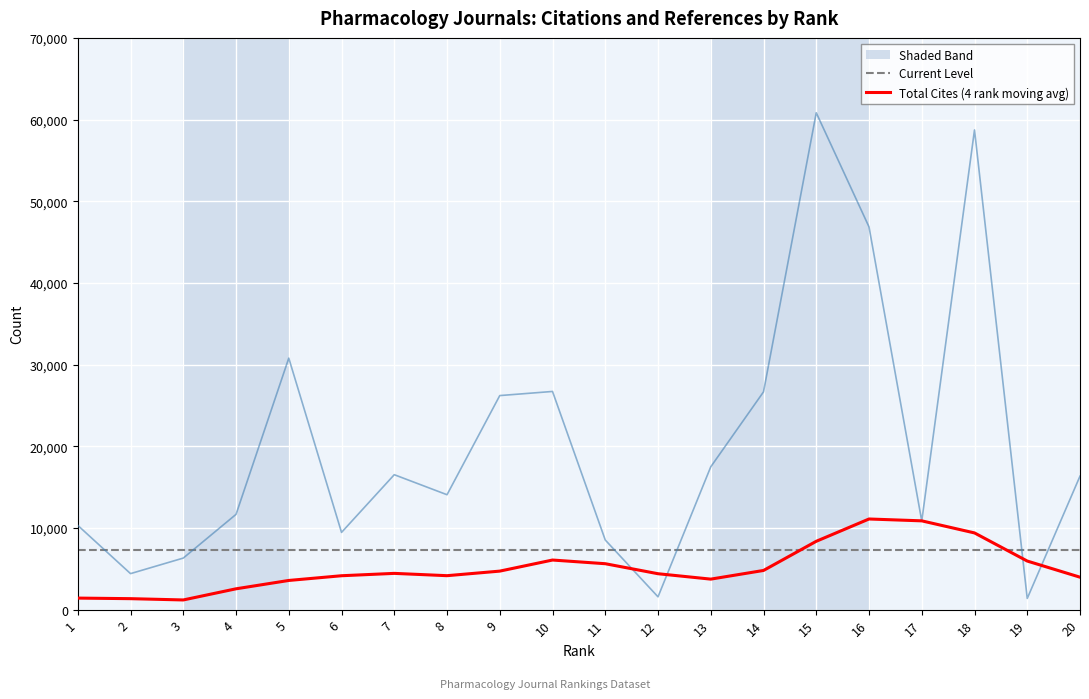

How many points are lower than both their immediate neighbors (excluding endpoints)?

6